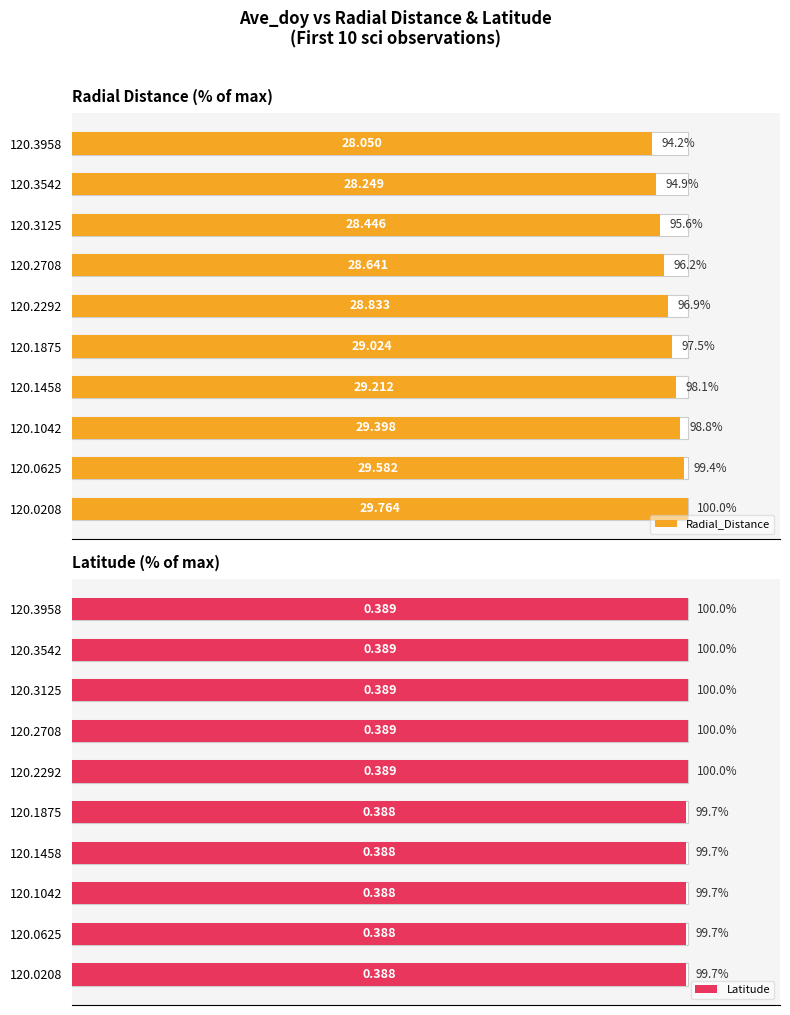

What is the label of the 5th bar from the right?

100